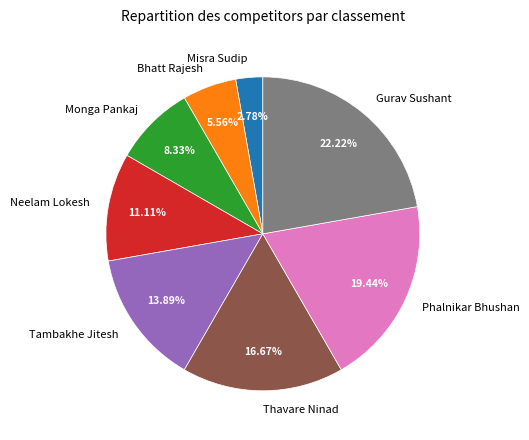

Rank the categories by value from highest to lowest.

Gurav Sushant, Phalnikar Bhushan, Thavare Ninad, Tambakhe Jitesh, Neelam Lokesh, Monga Pankaj, Bhatt Rajesh, Misra Sudip